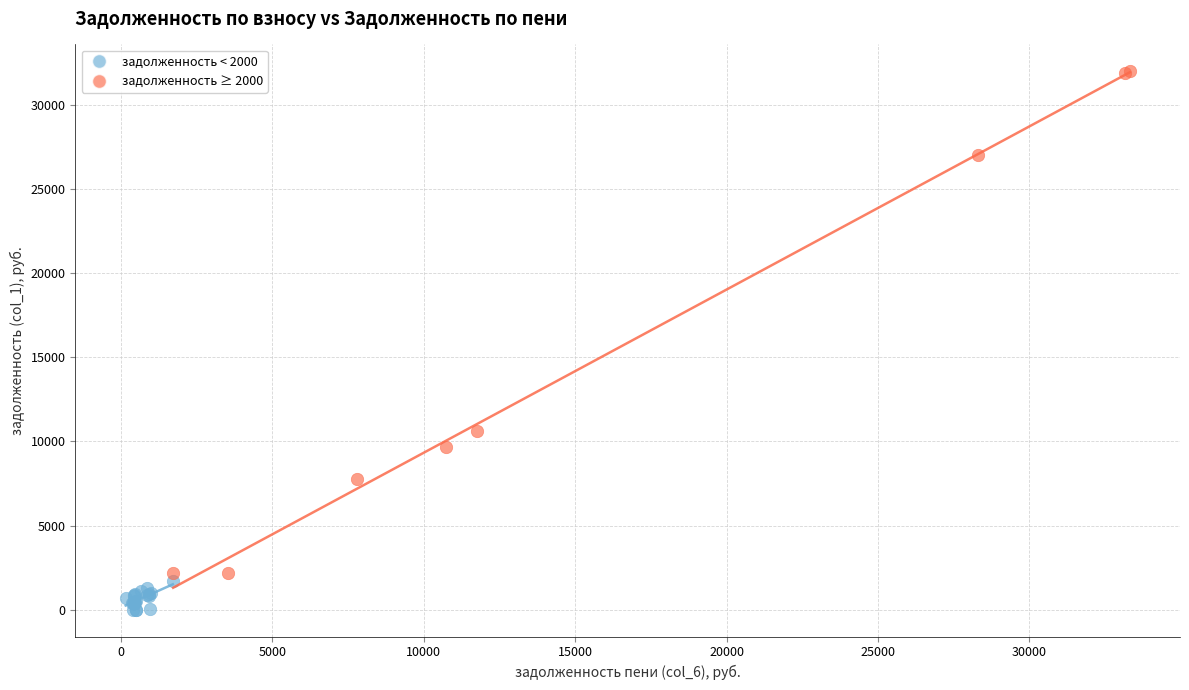

Which series reaches the minimum Y coordinate?

задолженность < 2000